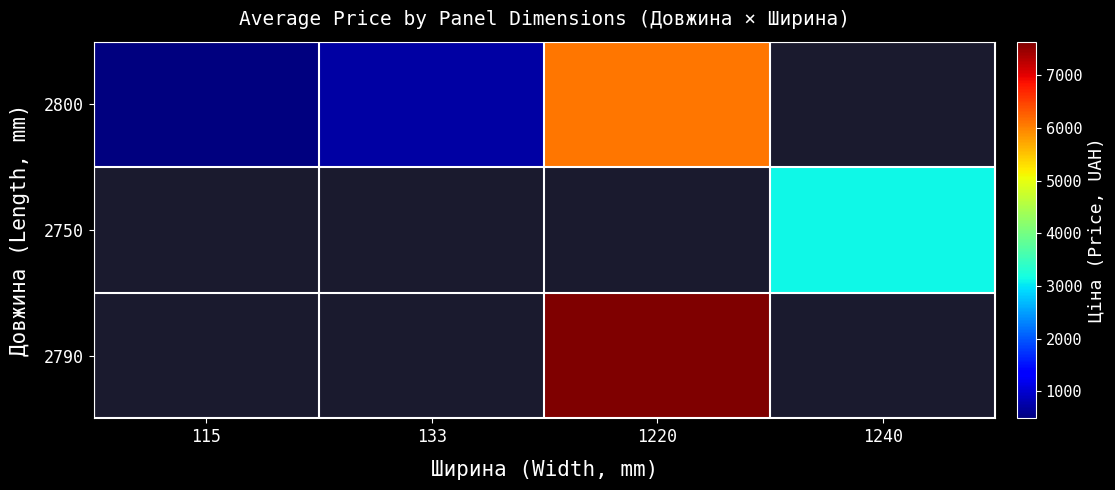

Count the number of data series in this chart.

3